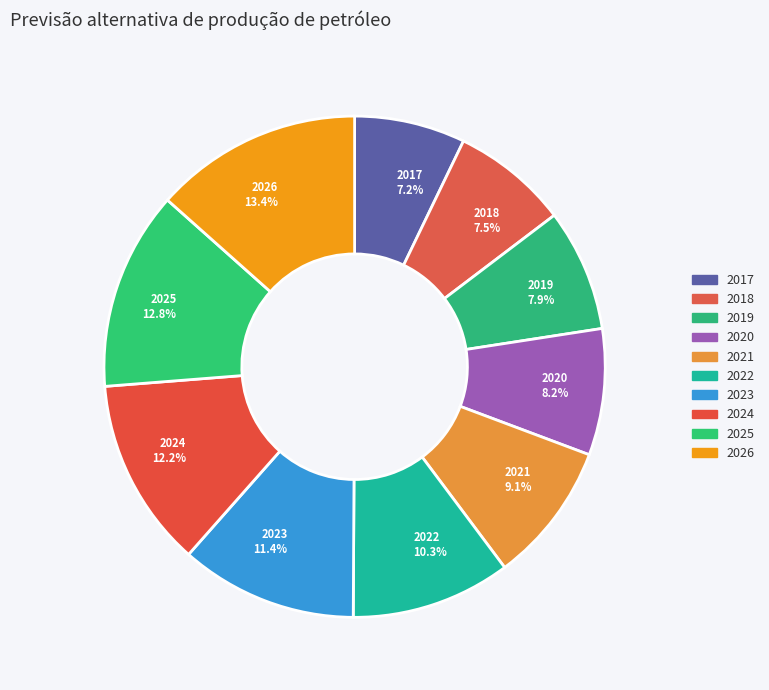

How many segments does this pie chart have?

10